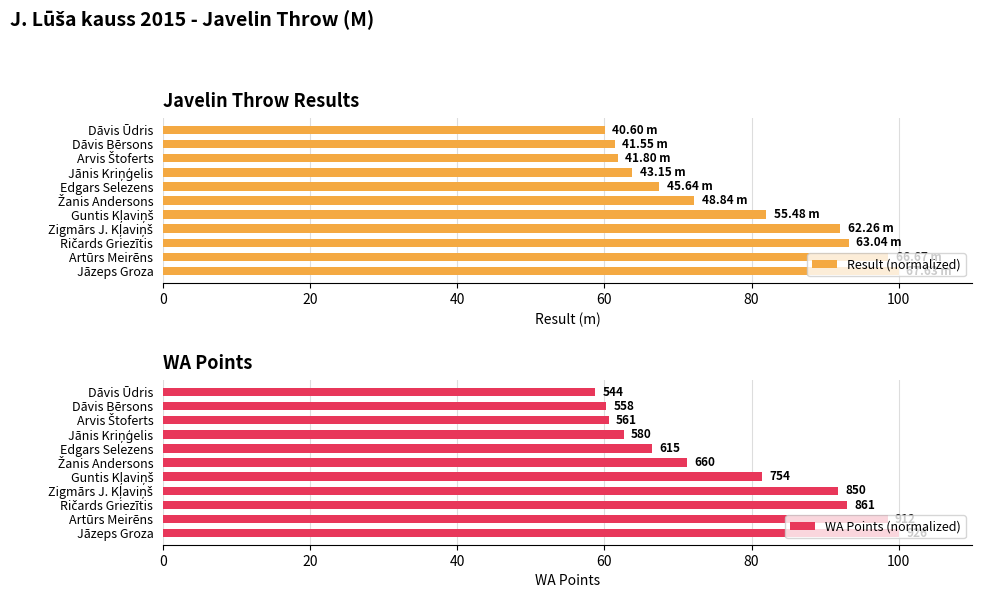

Which series has the largest range (max minus min)?

WA Points (normalized)